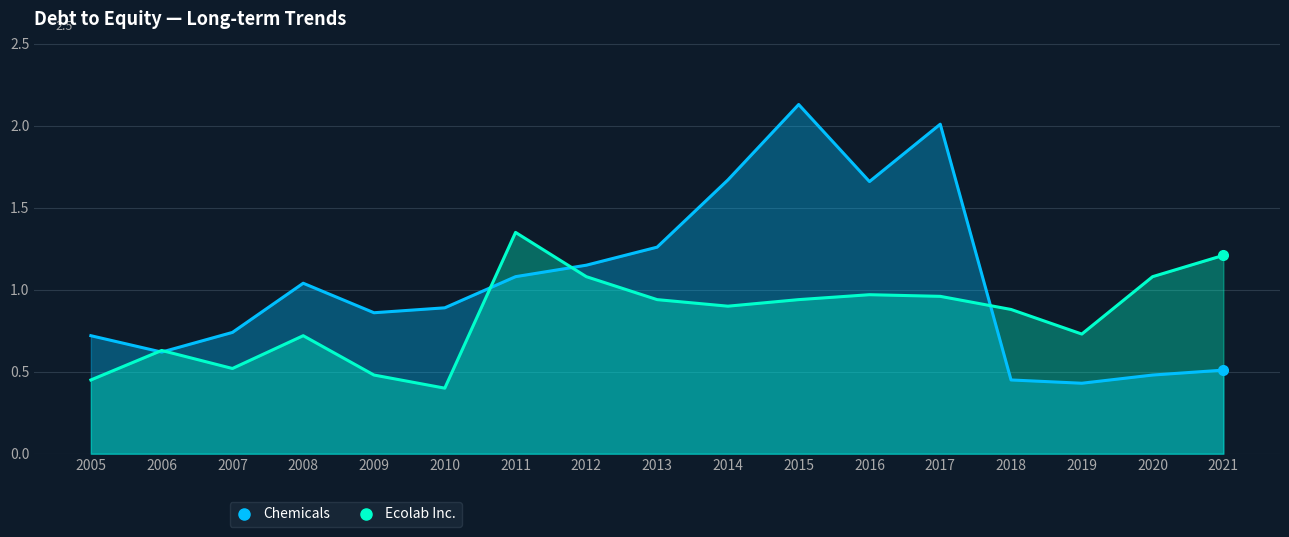

True or false: Chemicals has a value of 1.9 at 2013.

False